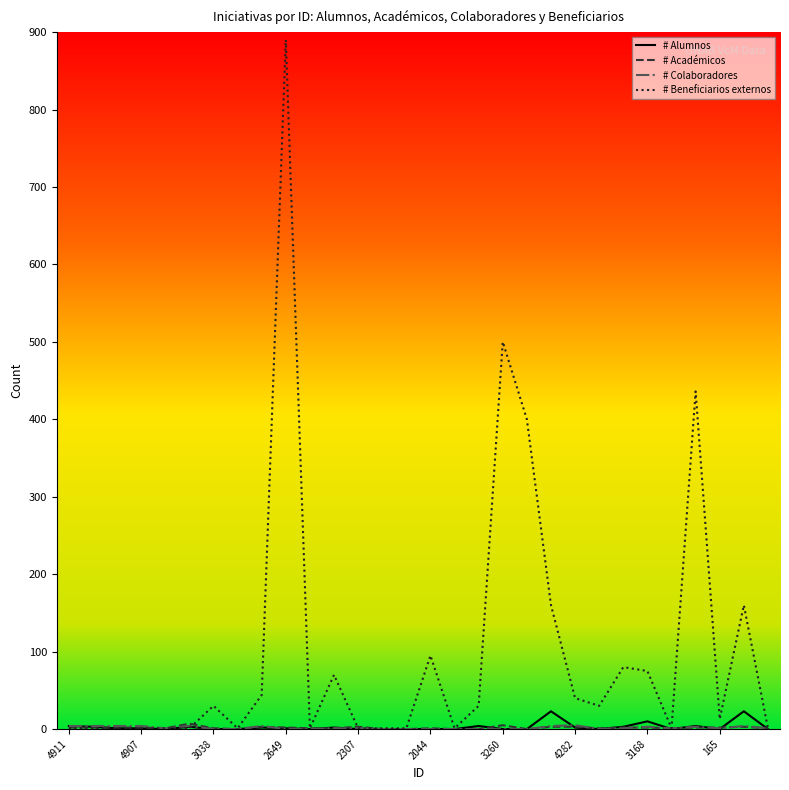

What is the maximum value shown in the chart?

890